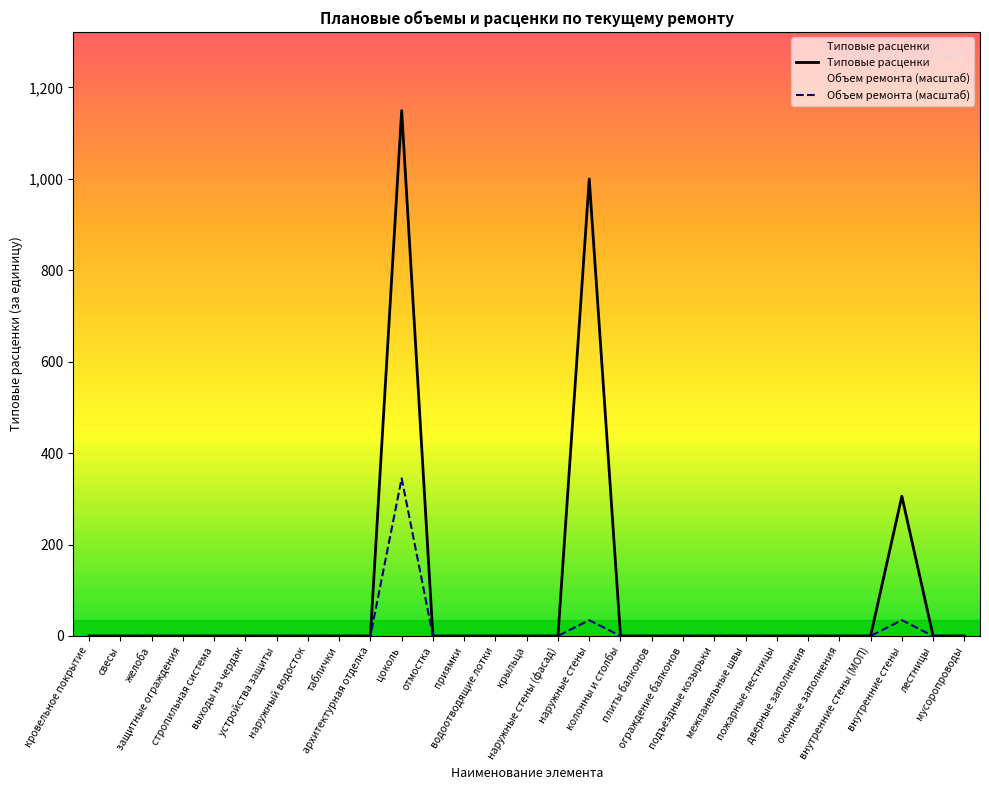

True or false: Объем ремонта (масштаб) has a value of 176.5 at водоотводящие лотки.

False